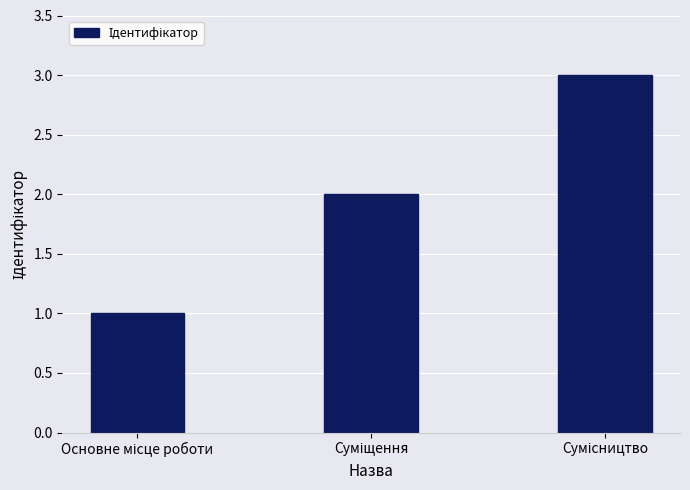

What is the sum of all values?

6